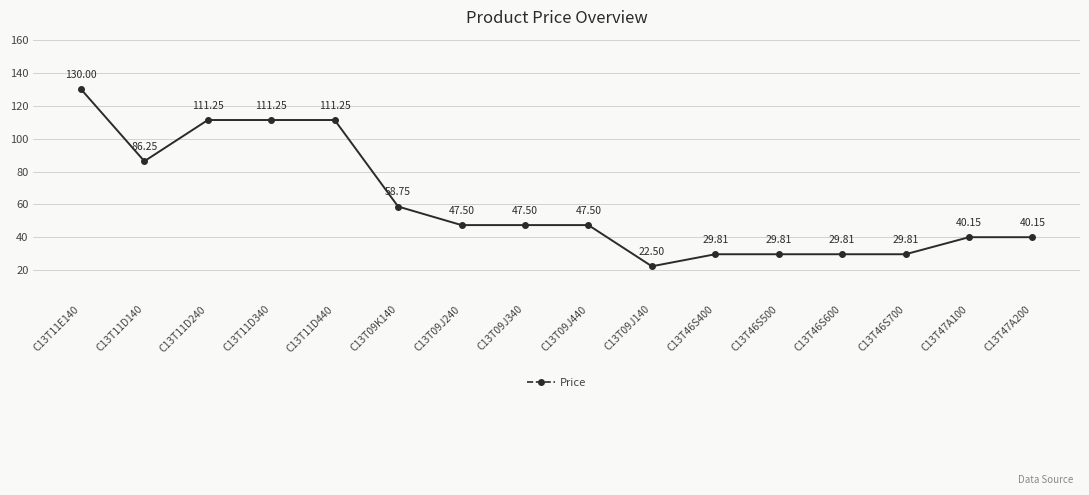

The chart shows a value of 111.2 at C13T11D240. True or false?

True